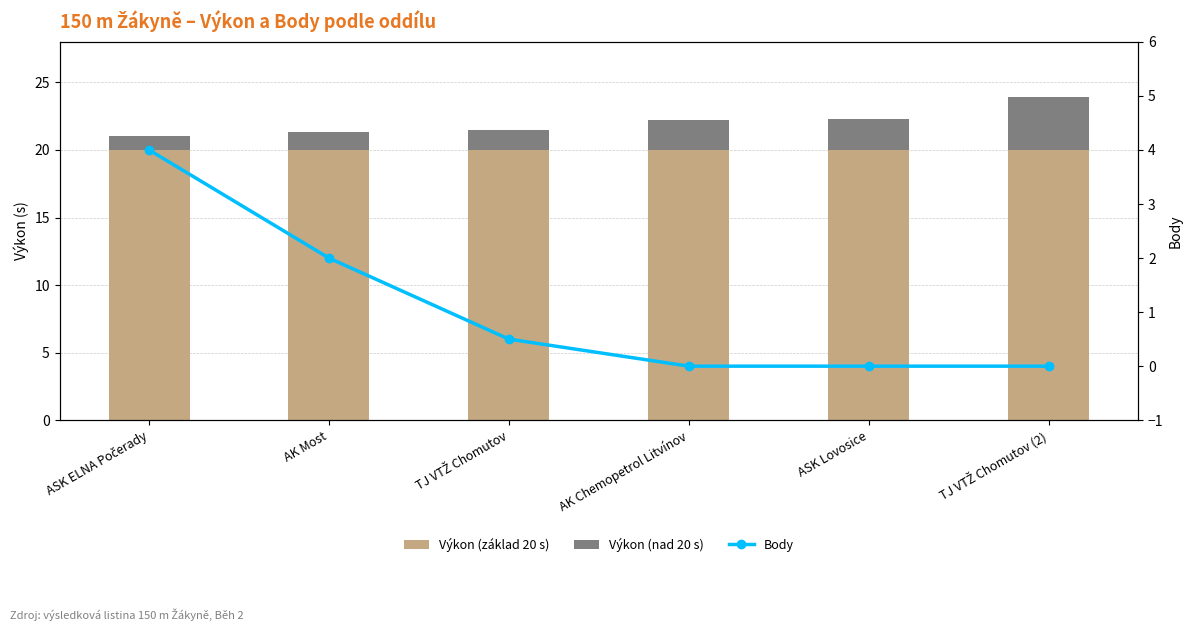

What is the difference between the highest and lowest values at AK Most?

18.7